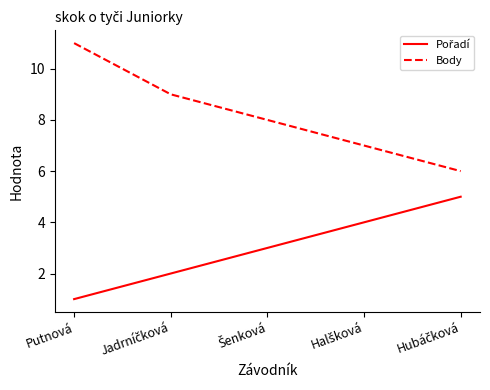

What is the lowest value of the Body series?

6